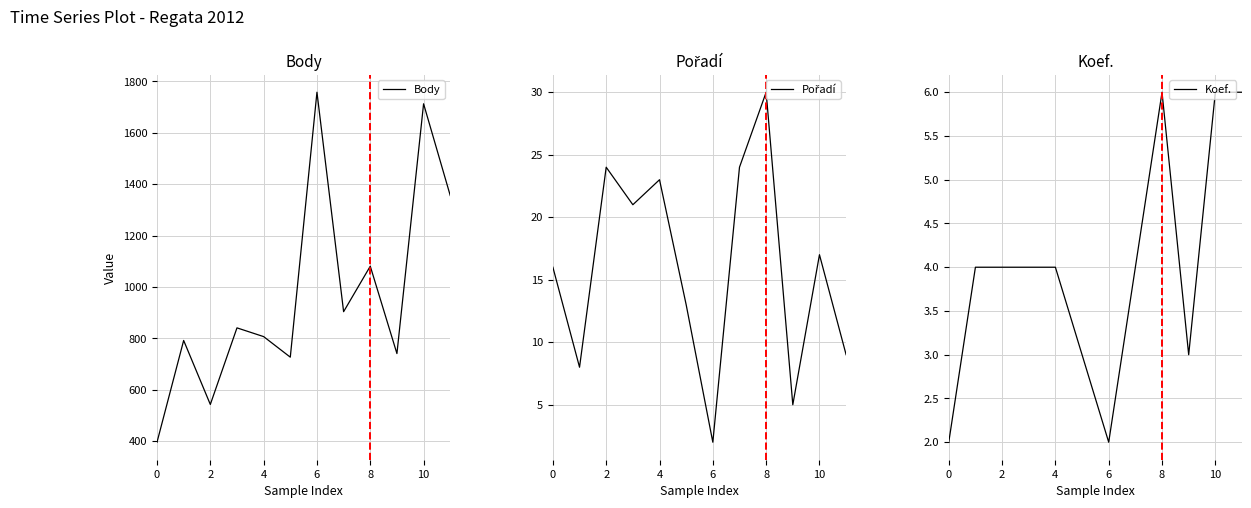

How many data points in Pořadí are less than 17?

6